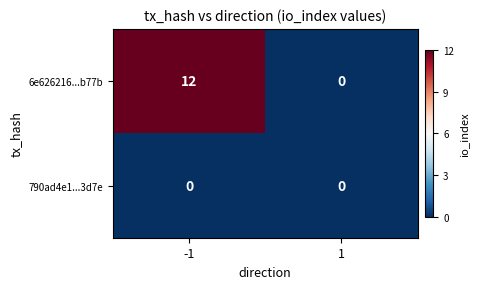

Reading right to left, what are all the values shown in this chart?

6e626216...b77b: 0	12
790ad4e1...3d7e: 0	0